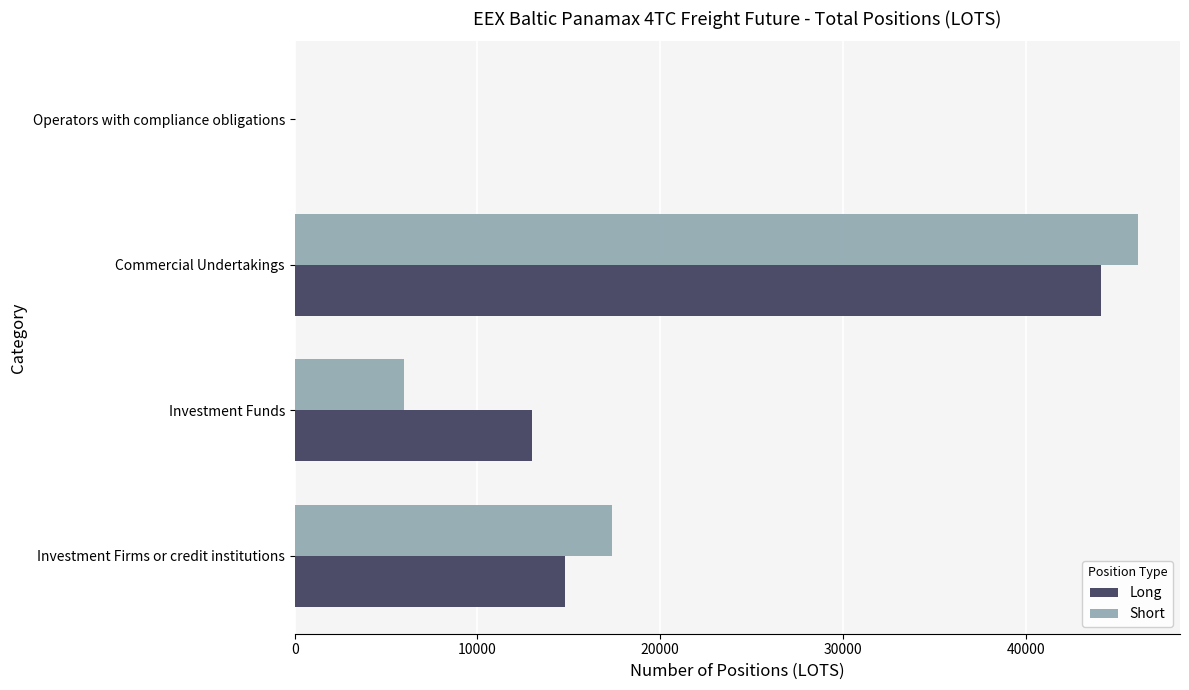

Is the value of Long at Investment Funds greater than the value of Short at Investment Funds?

Yes